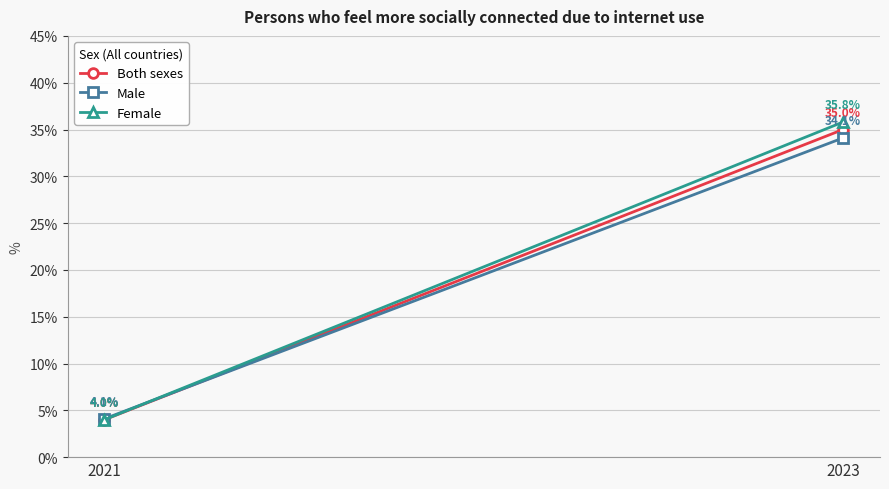

What is the minimum value for Both sexes?

4.0